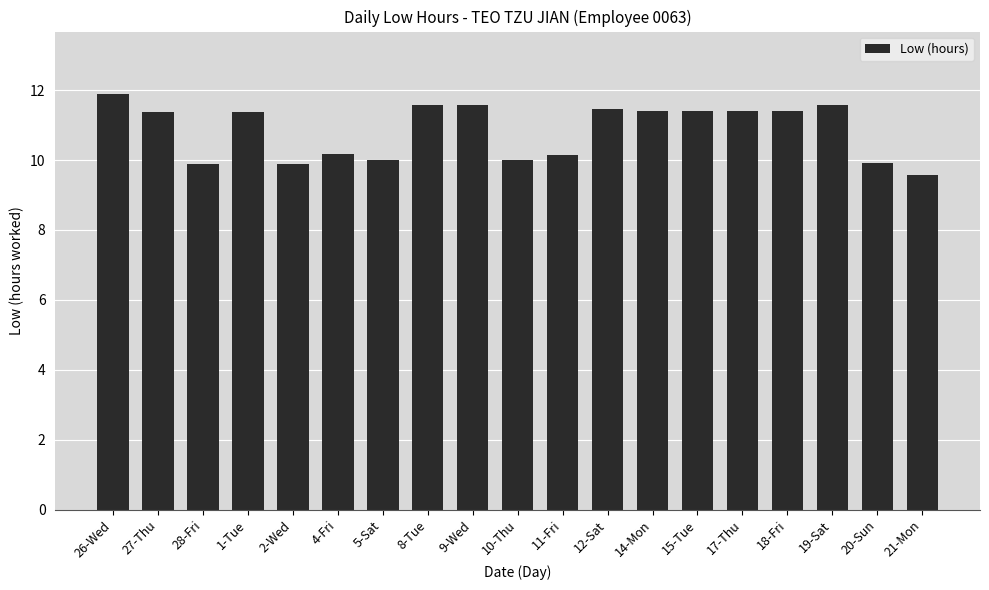

How many bars are there in total?

19